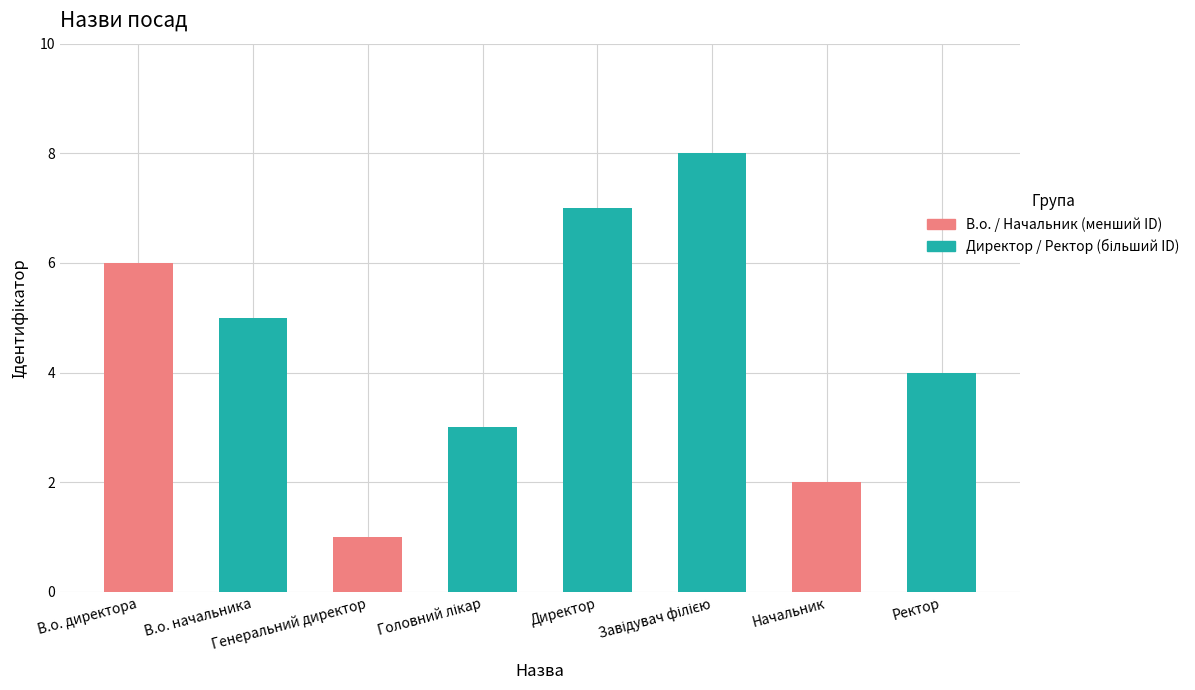

Between Начальник and В.о. начальника, which is larger?

В.о. начальника